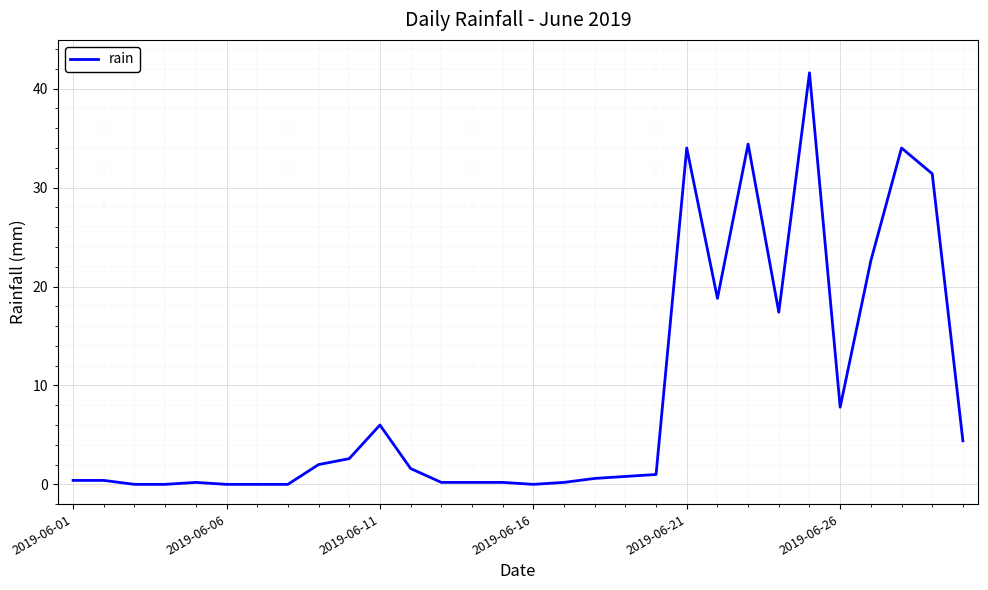

What is the difference between the maximum and minimum values?

41.6